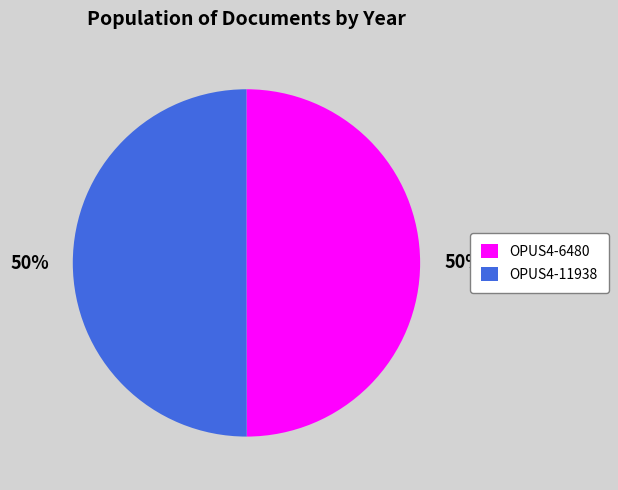

Is the sum of OPUS4-6480 and OPUS4-11938 greater than half?

Yes